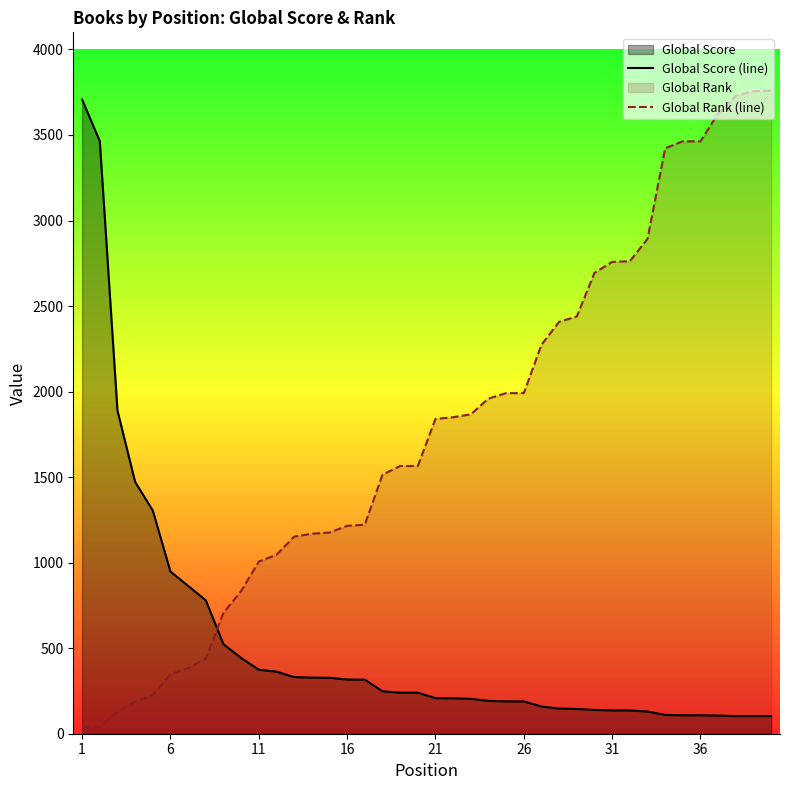

Which series has the largest total across all categories?

Global Rank (line)